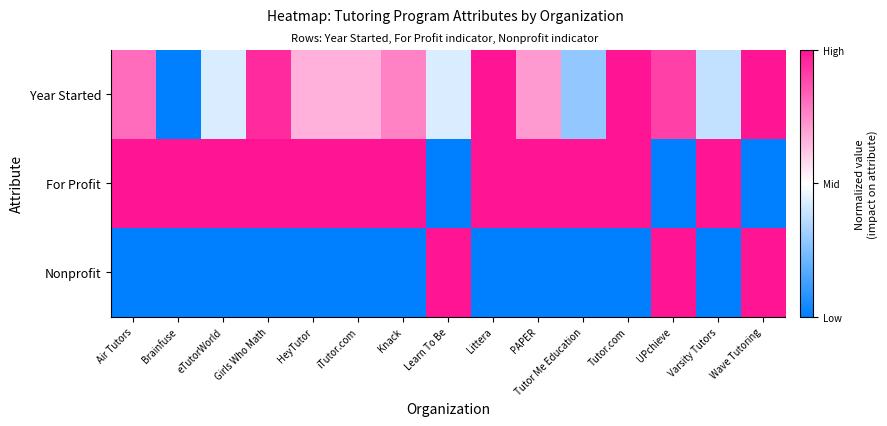

How many categories are shown in the chart?

15